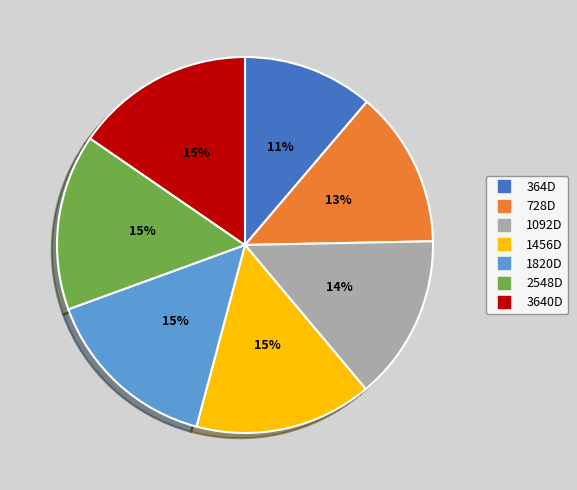

Is there any slice that represents more than half of the pie?

No